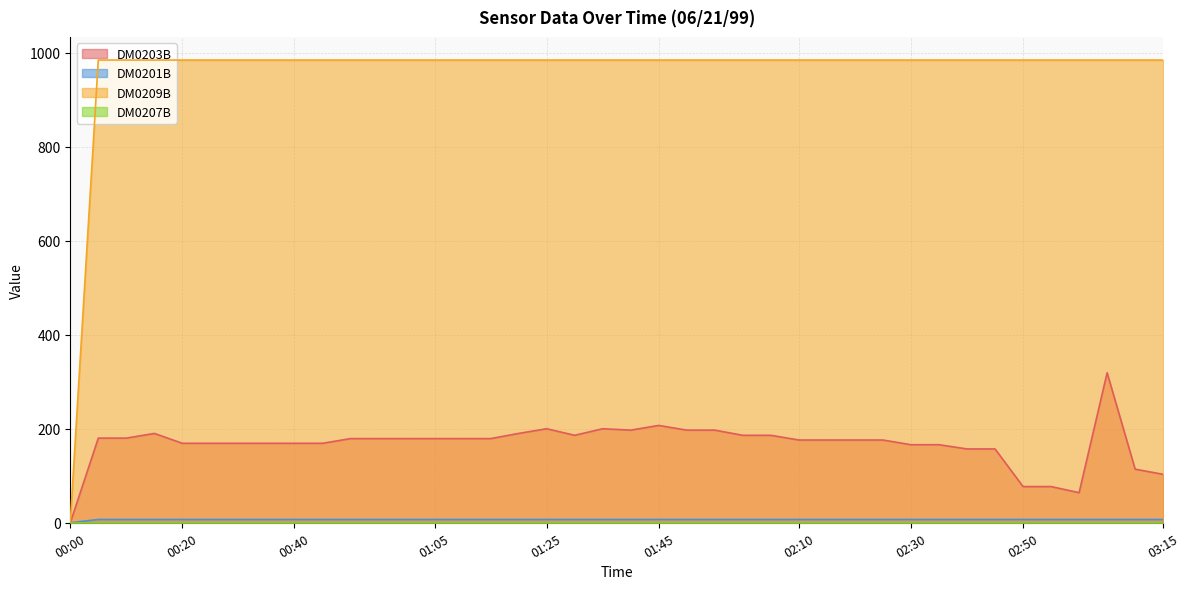

What is the label of the 25th point from the left?

02:00